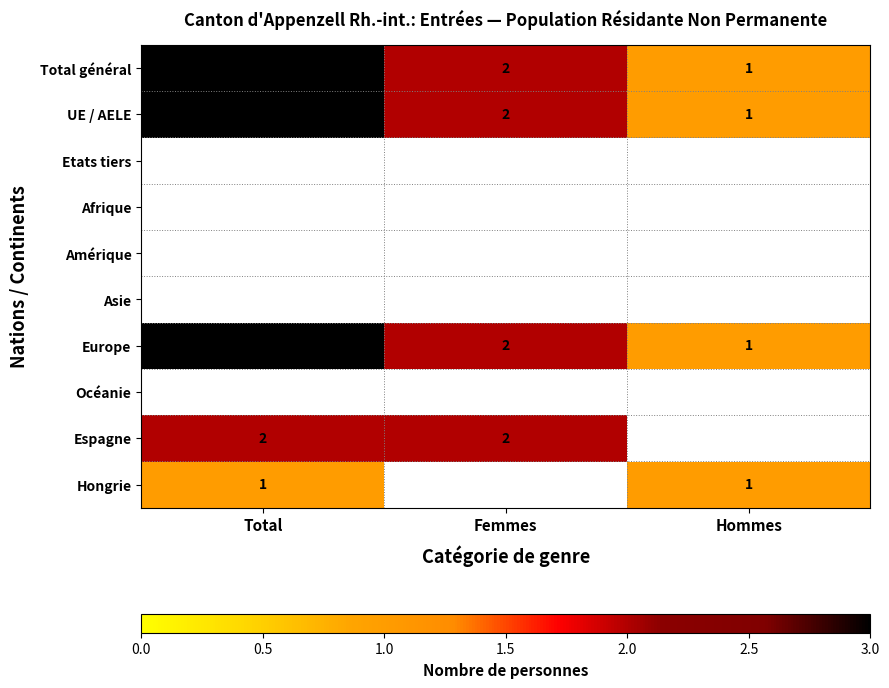

The Total général series shows 3 at Total. True or false?

True